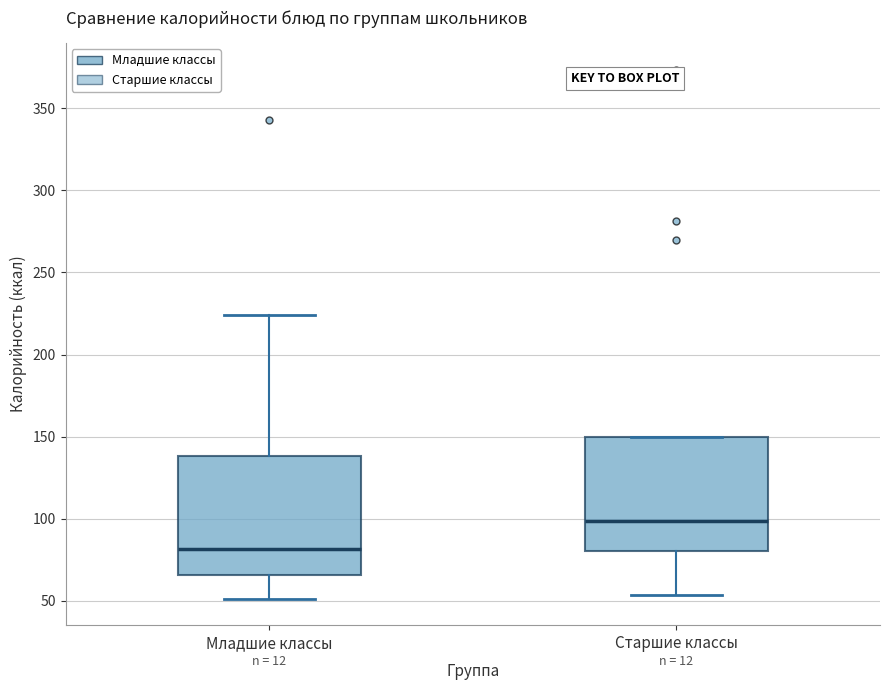

Reading left to right, transcribe this box plot: for each box, give where its median line is, the range the box spans, and where its two whiskers end, as read against the y-axis. The values are not printed on the chart, so give them approximately, as read against the axis.

Младшие классы: median 80, box 65 to 140, whiskers 50 to 225
Старшие классы: median 100, box 80 to 150, whiskers 55 to 150